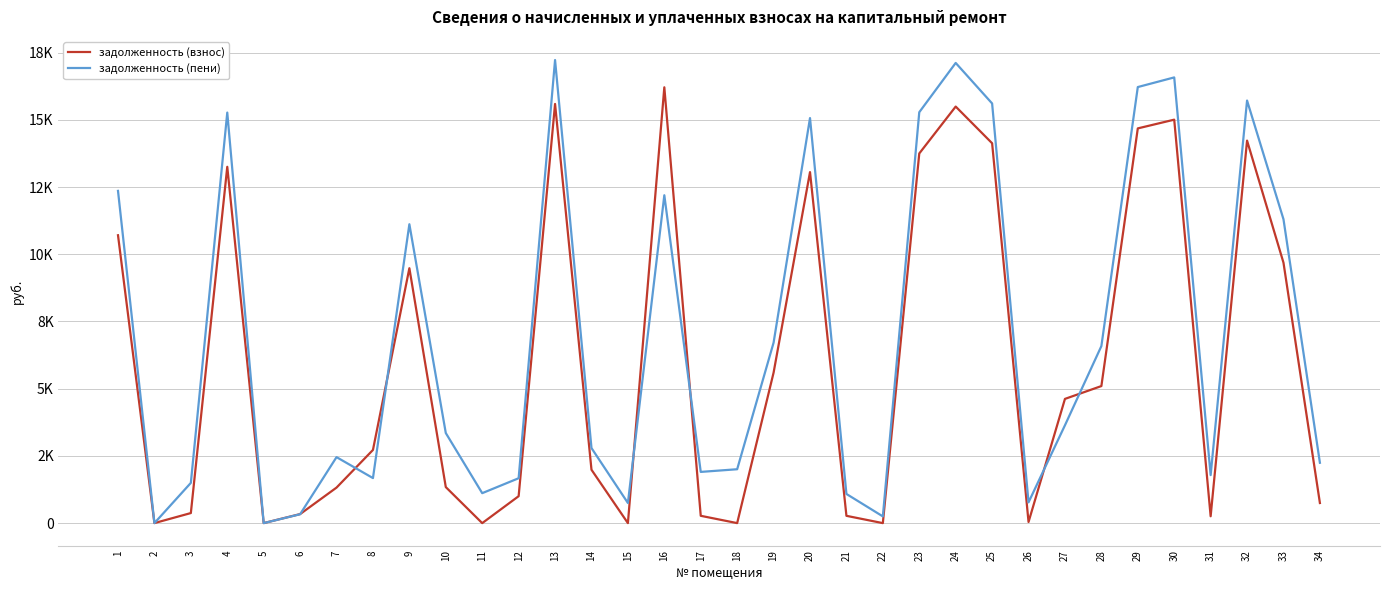

What are all the series names shown in the legend?

задолженность (взнос), задолженность (пени)